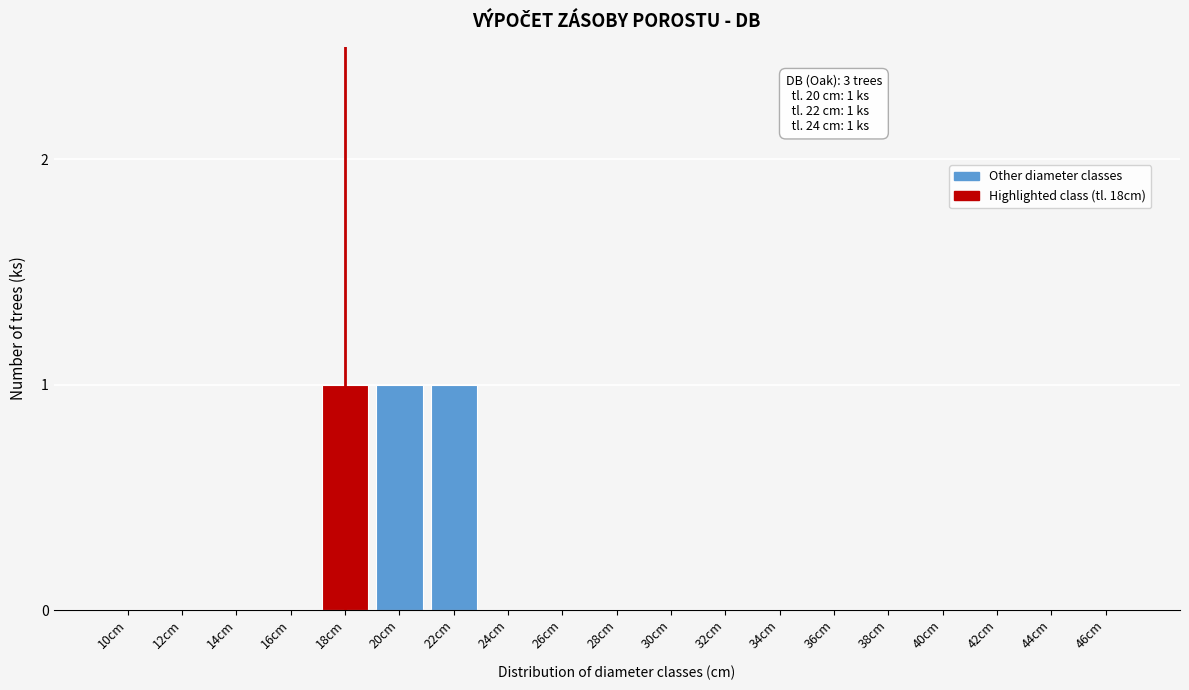

Reading left to right, what are all the values shown in this chart?

10cm=0	12cm=0	14cm=0	16cm=0	18cm=1	20cm=1	22cm=1	24cm=0	26cm=0	28cm=0	30cm=0	32cm=0	34cm=0	36cm=0	38cm=0	40cm=0	42cm=0	44cm=0	46cm=0